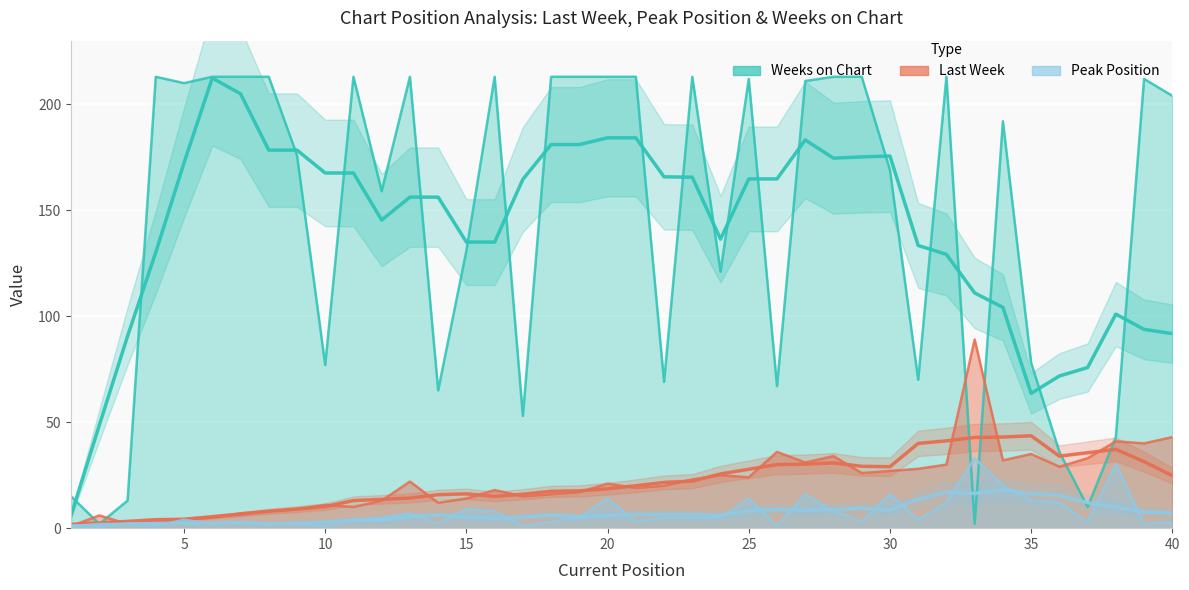

The Weeks on Chart series shows 15 at 1. True or false?

True